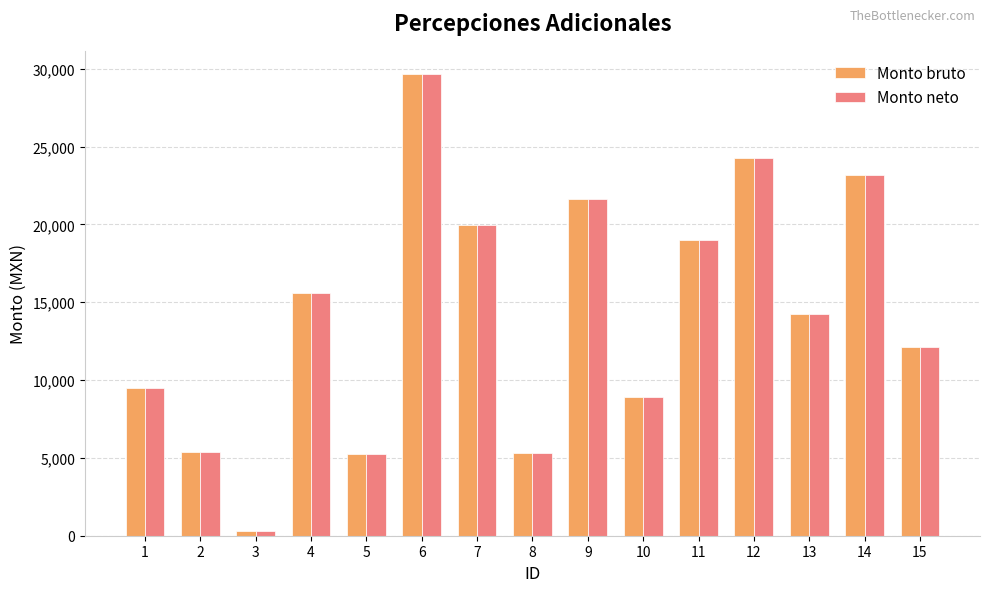

What is the greatest value displayed?

29663.0